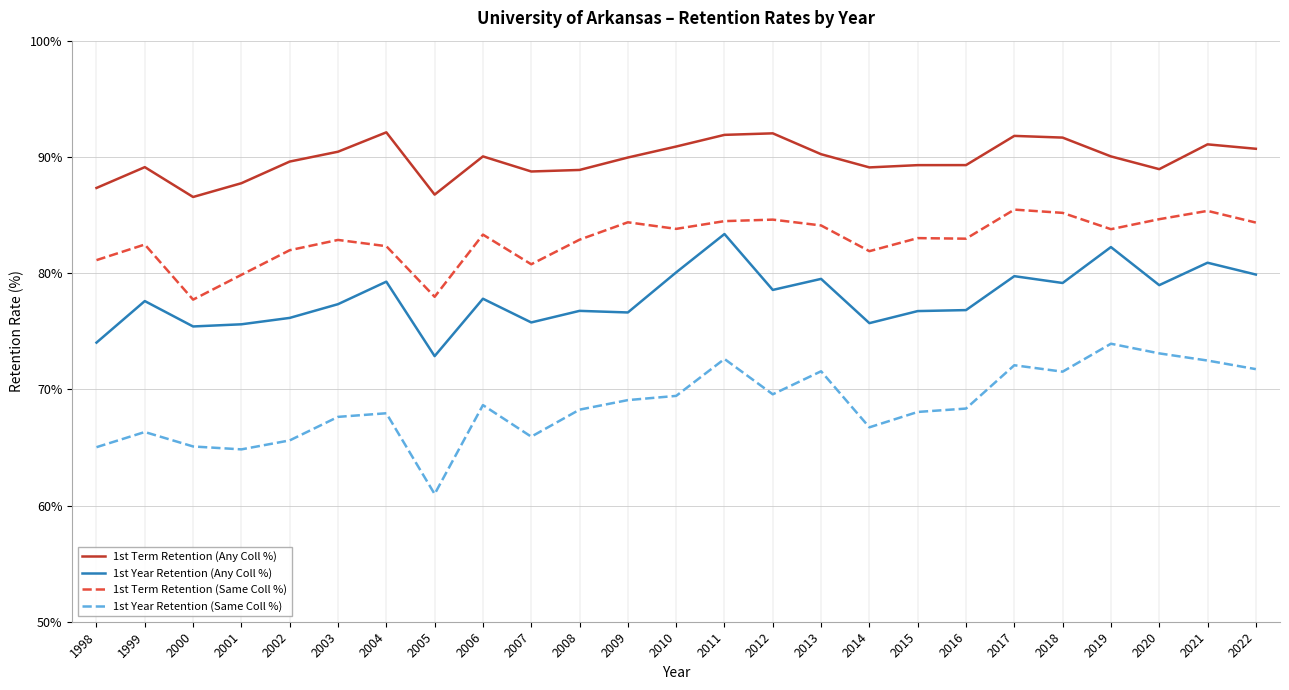

True or false: 1st Term Retention (Any Coll %) and 1st Year Retention (Any Coll %) intersect in this chart.

False